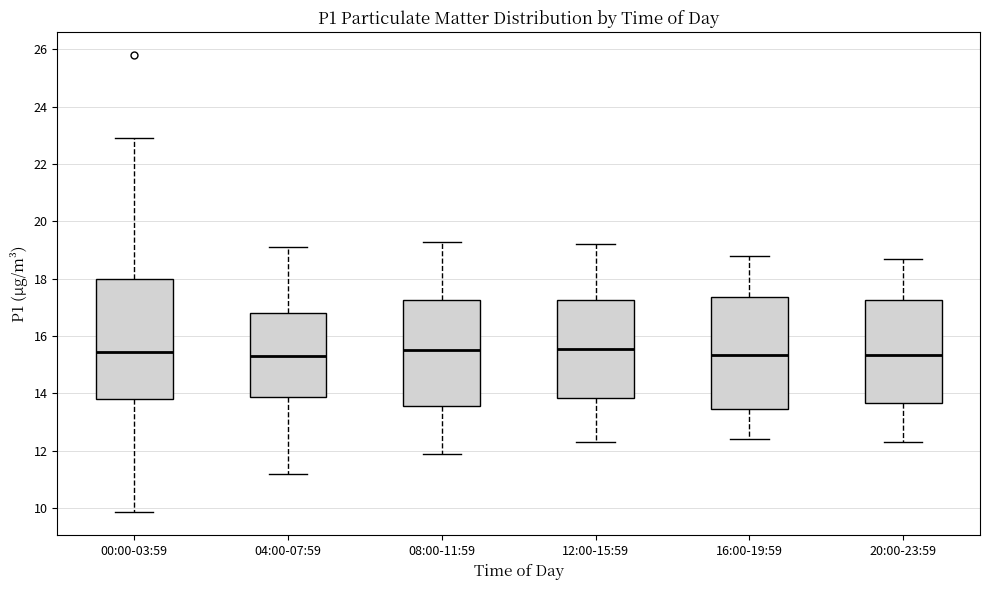

Reading left to right, read every box against the y-axis: the position of its median line, the range the box covers, and the ends of its whiskers. The values are not printed on the chart, so give them approximately, as read against the axis.

00:00-03:59: median 15.4, box 13.8 to 18.0, whiskers 9.8 to 23.0
04:00-07:59: median 15.4, box 13.8 to 16.8, whiskers 11.2 to 19.2
08:00-11:59: median 15.6, box 13.6 to 17.2, whiskers 12.0 to 19.4
12:00-15:59: median 15.6, box 13.8 to 17.2, whiskers 12.4 to 19.2
16:00-19:59: median 15.4, box 13.4 to 17.4, whiskers 12.4 to 18.8
20:00-23:59: median 15.4, box 13.6 to 17.2, whiskers 12.4 to 18.8